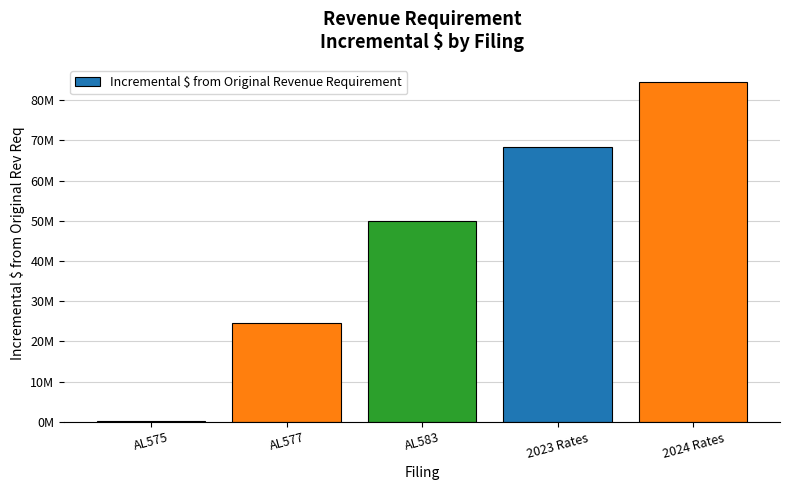

What is the sum of the values at 2024 Rates and 2023 Rates?

152965970.0